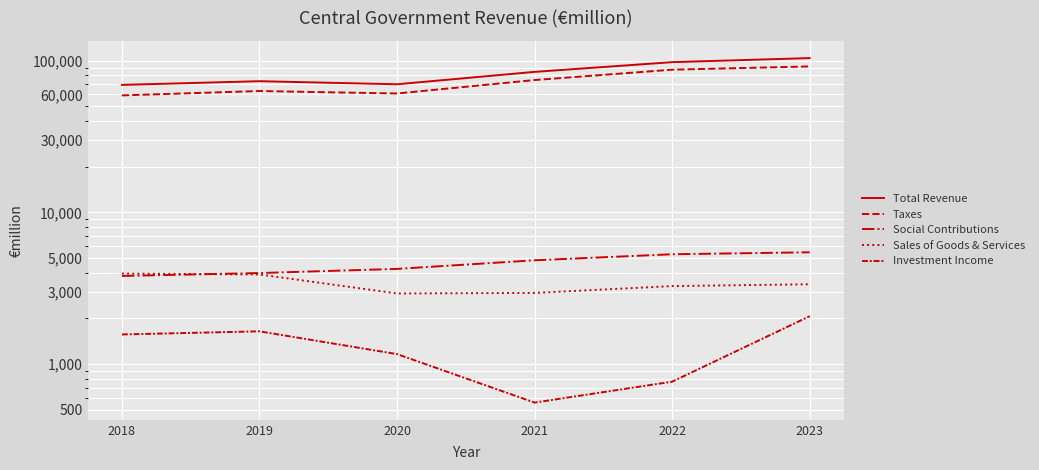

How many data points in Social Contributions are less than 4832?

3